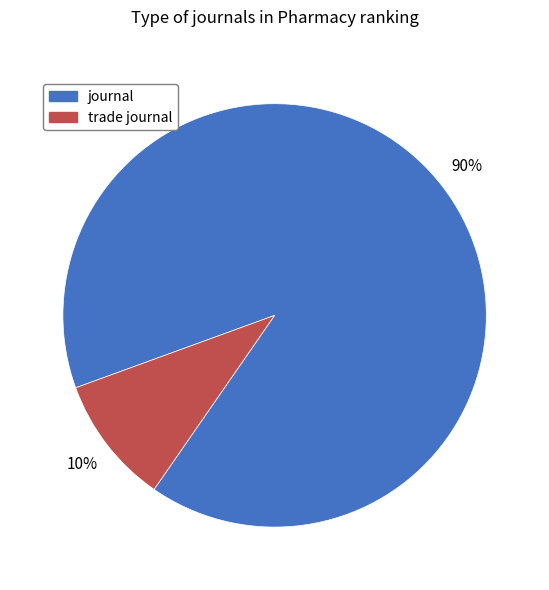

To the nearest percent, what percentage of the pie is journal?

90%